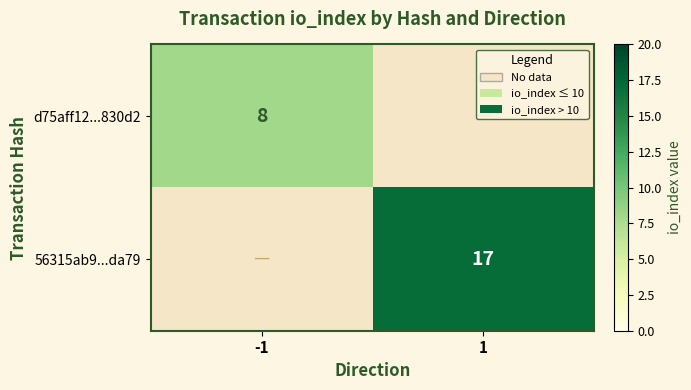

Count the number of categories in the chart.

2